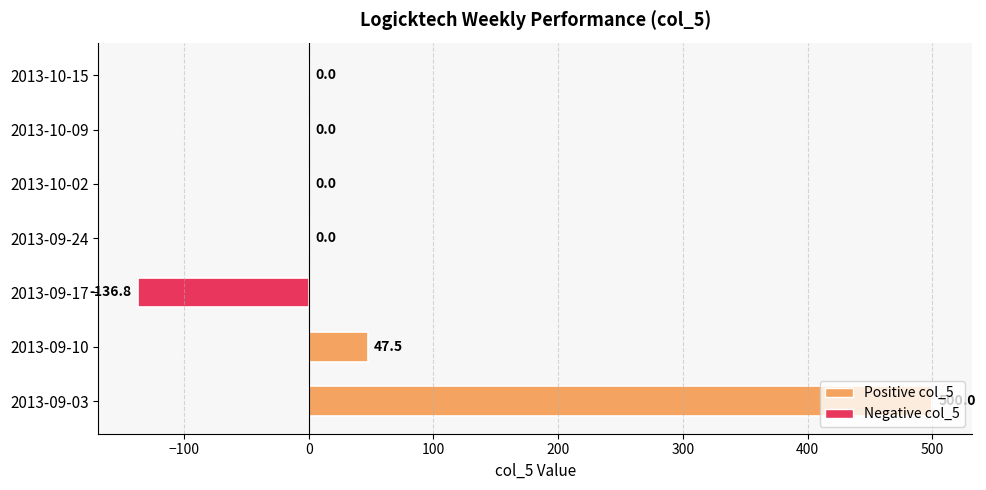

What is the sum of all values?

410.7